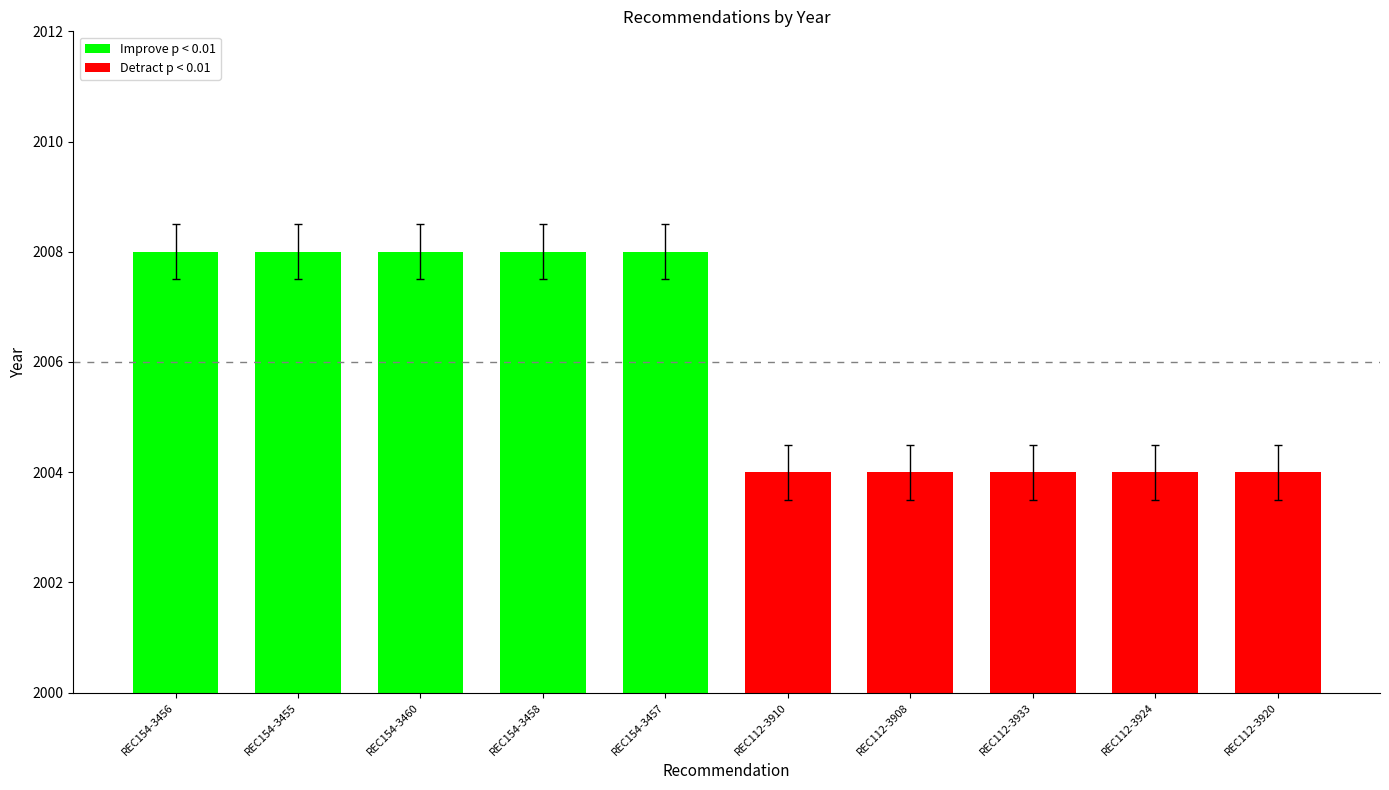

Reading left to right, list all the values displayed in this chart.

Improve p < 0.01: 2008	2008	2008	2008	2008
Detract p < 0.01: 2004	2004	2004	2004	2004